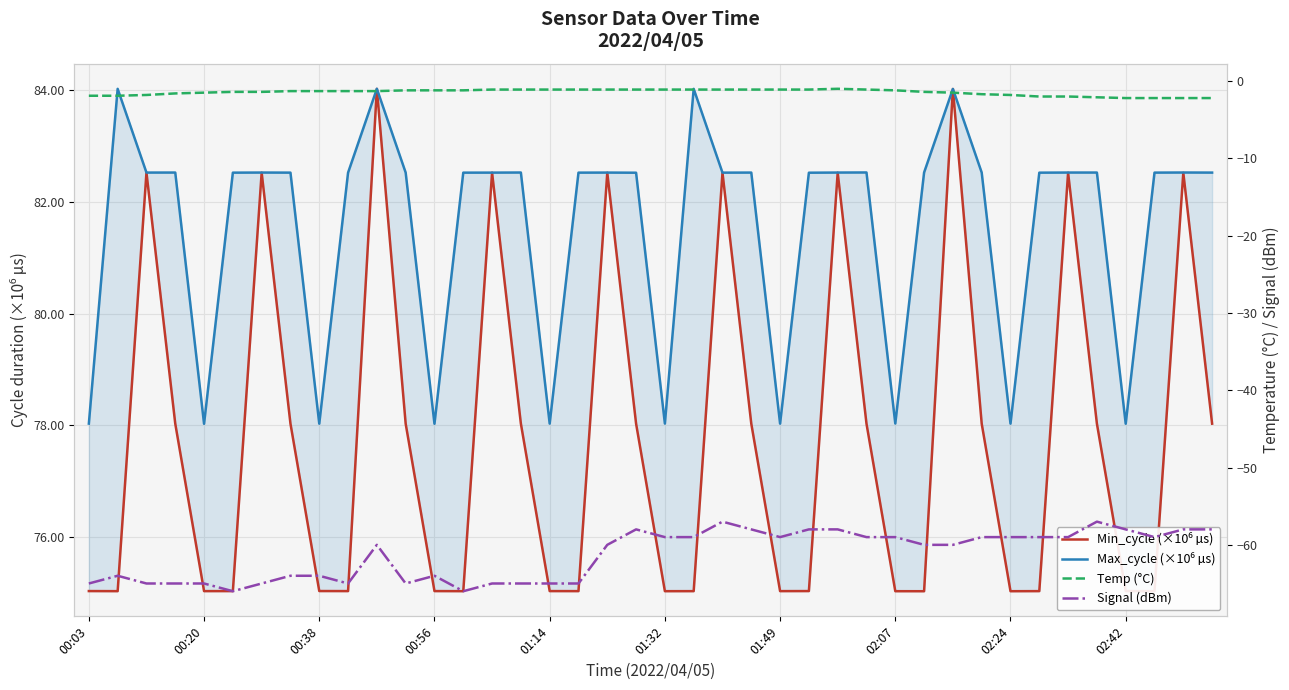

How many interior local peaks does the Min_cycle (×10⁶ µs) series have?

10